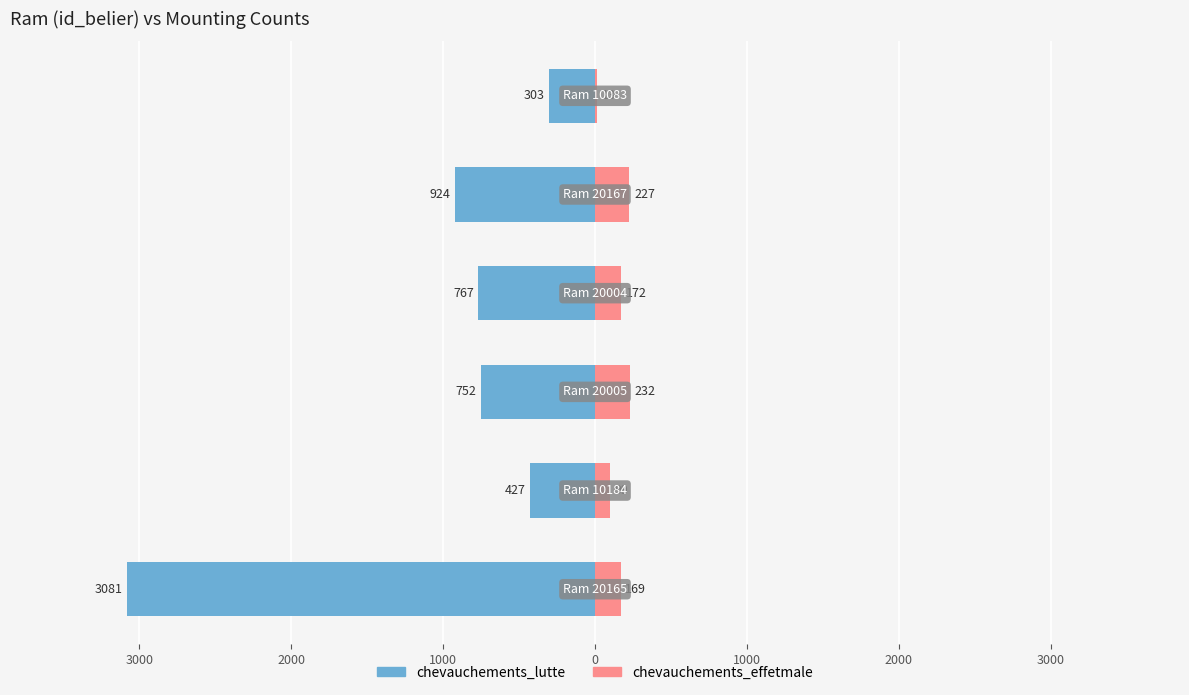

True or false: chevauchements_effetmale has a value of 172 at 1000.

True